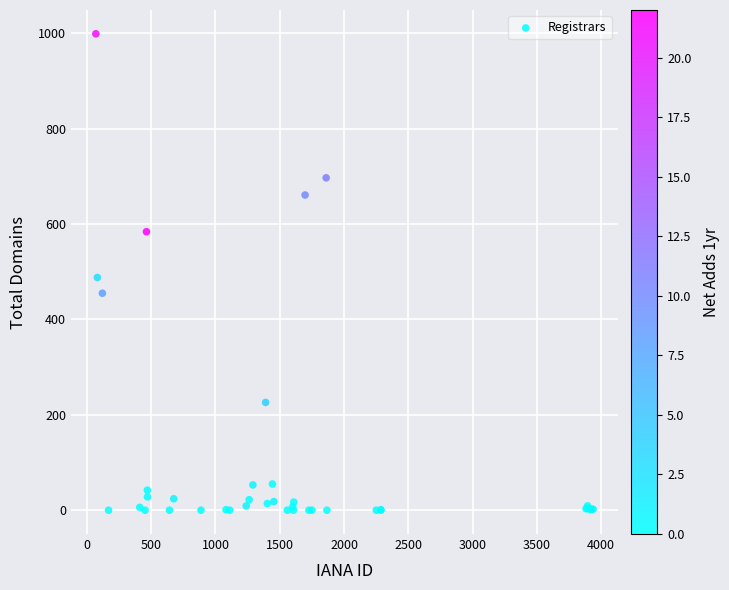

What Y value in the scatter plot is closest to 499?

488